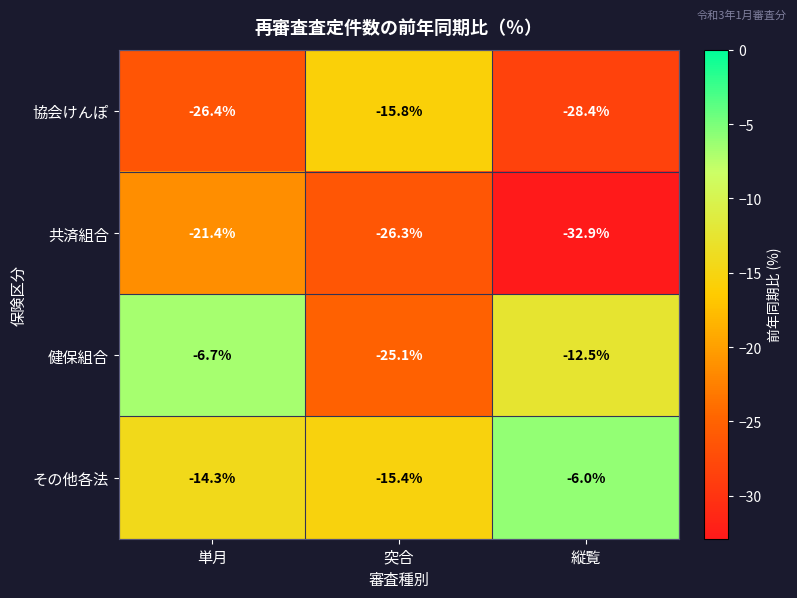

Which series has the largest range (max minus min)?

健保組合